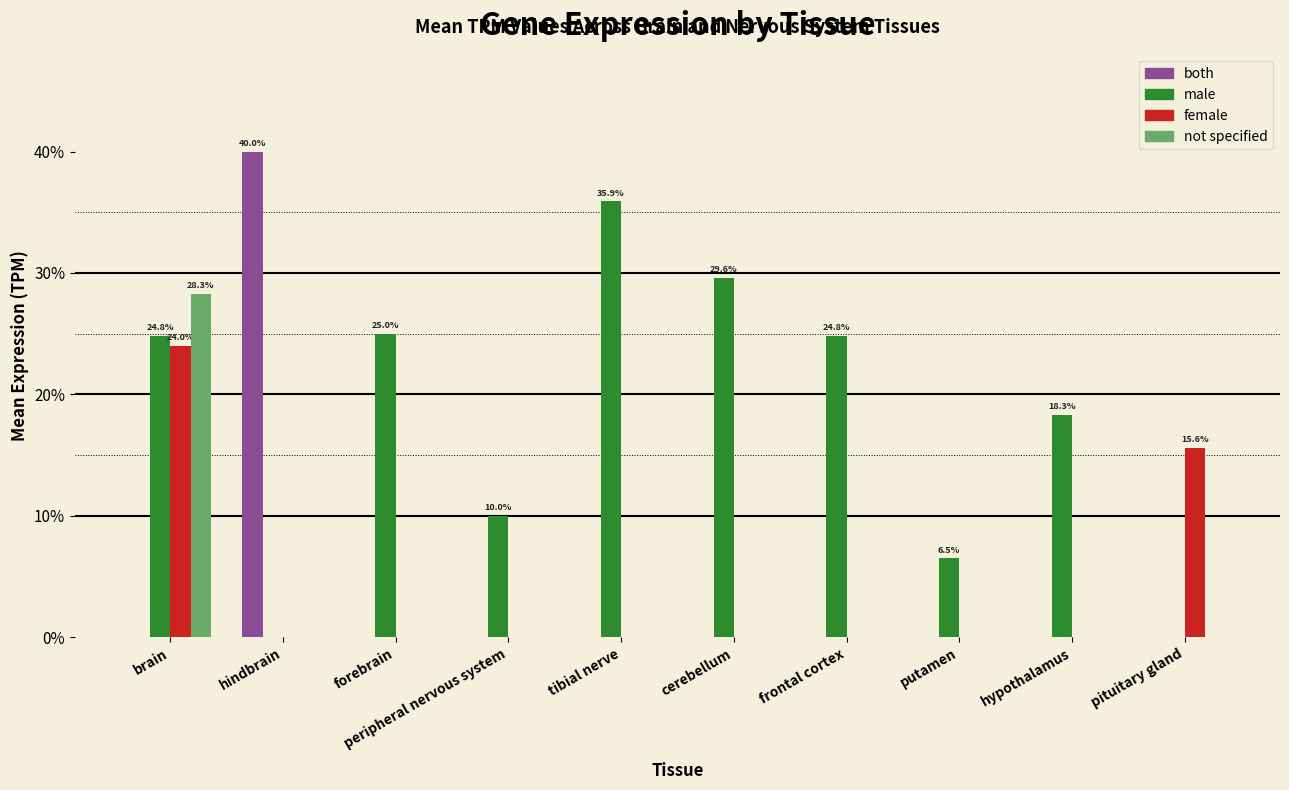

What position from the left is pituitary gland?

10